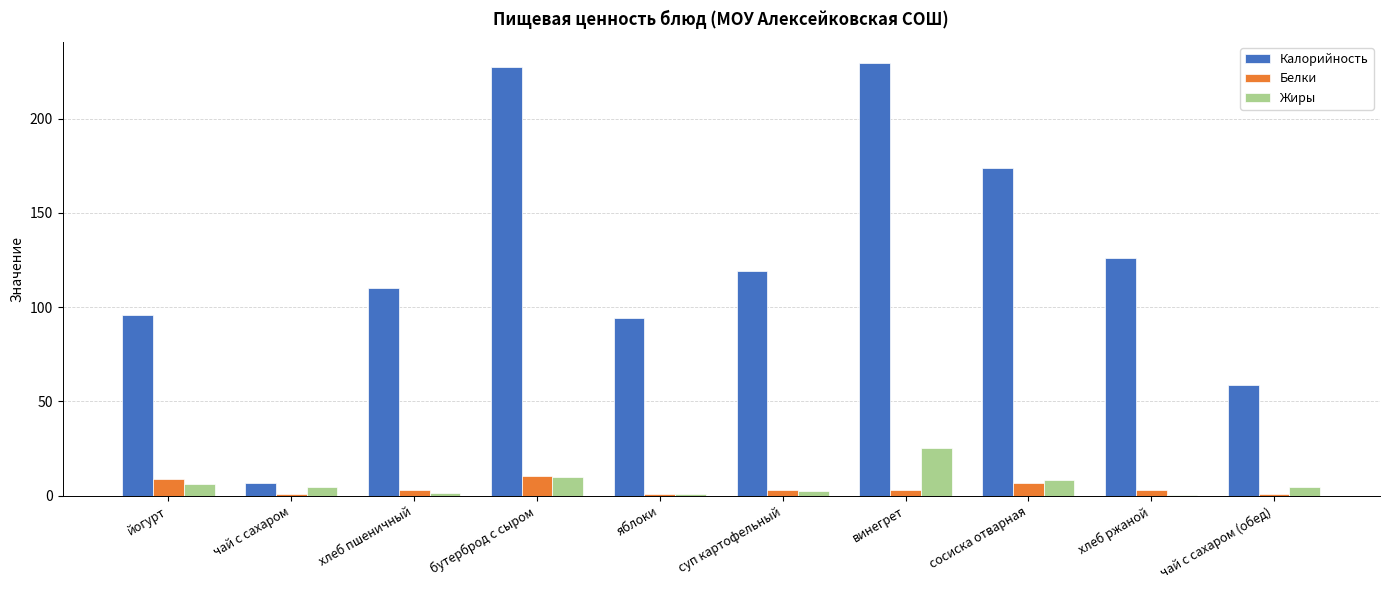

Where does the Белки series first go above 3?

йогурт